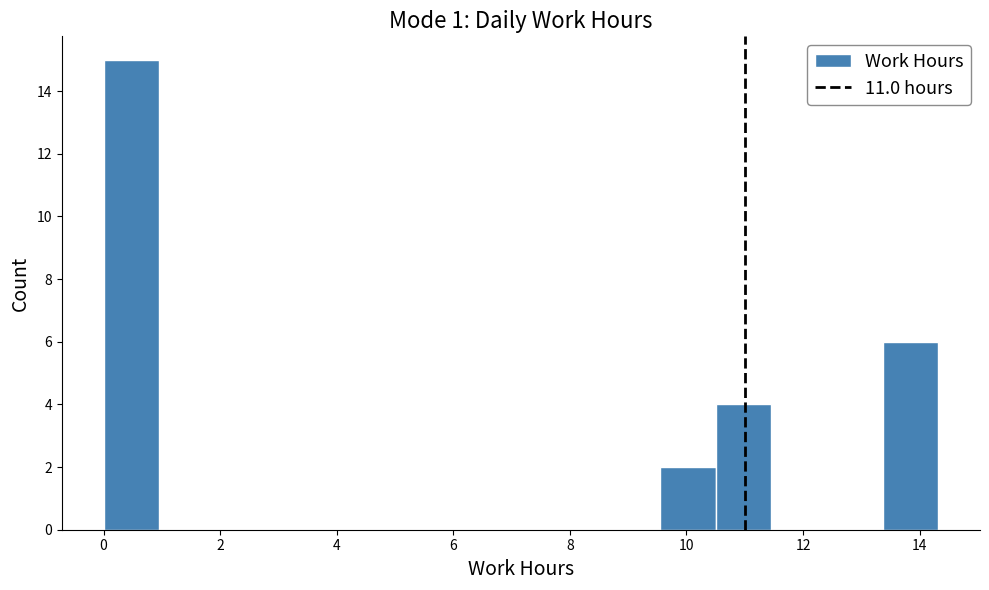

How tall is the bar that spans 10.6 to 11.4 on the x-axis? Neither the bar edges nor the heights are printed on the chart, so give them approximately, as read against the axes.

4